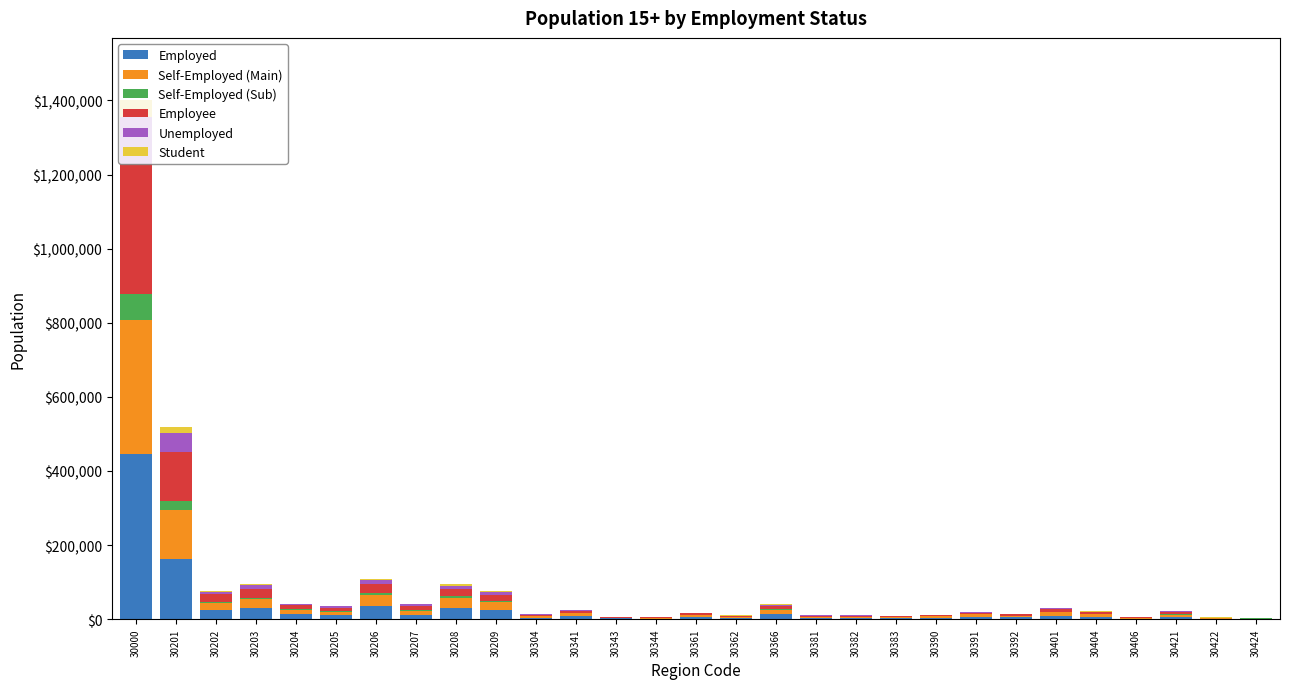

At which category is the sum across all series the highest?

30000